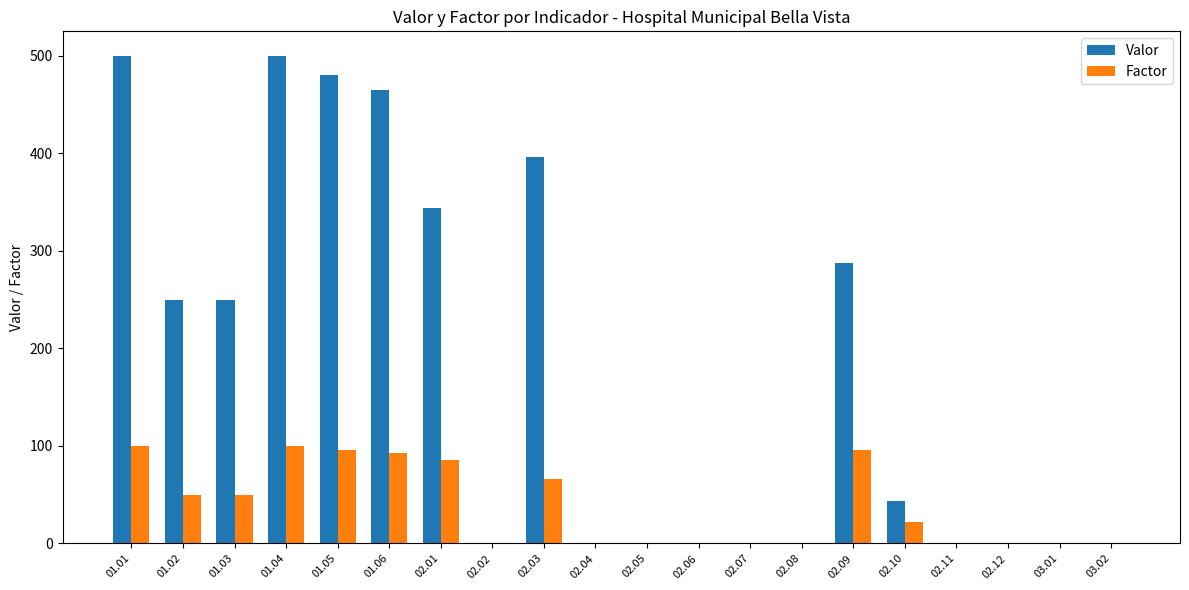

What is the sum of all Factor values?

759